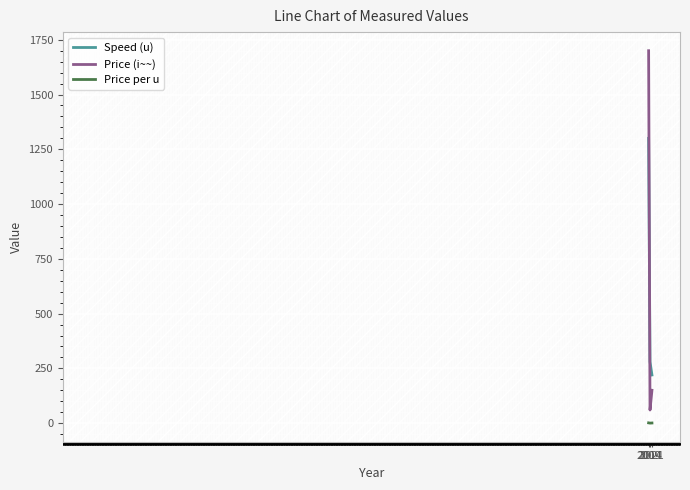

At which label does Price (i~~) first exceed 150?

2009